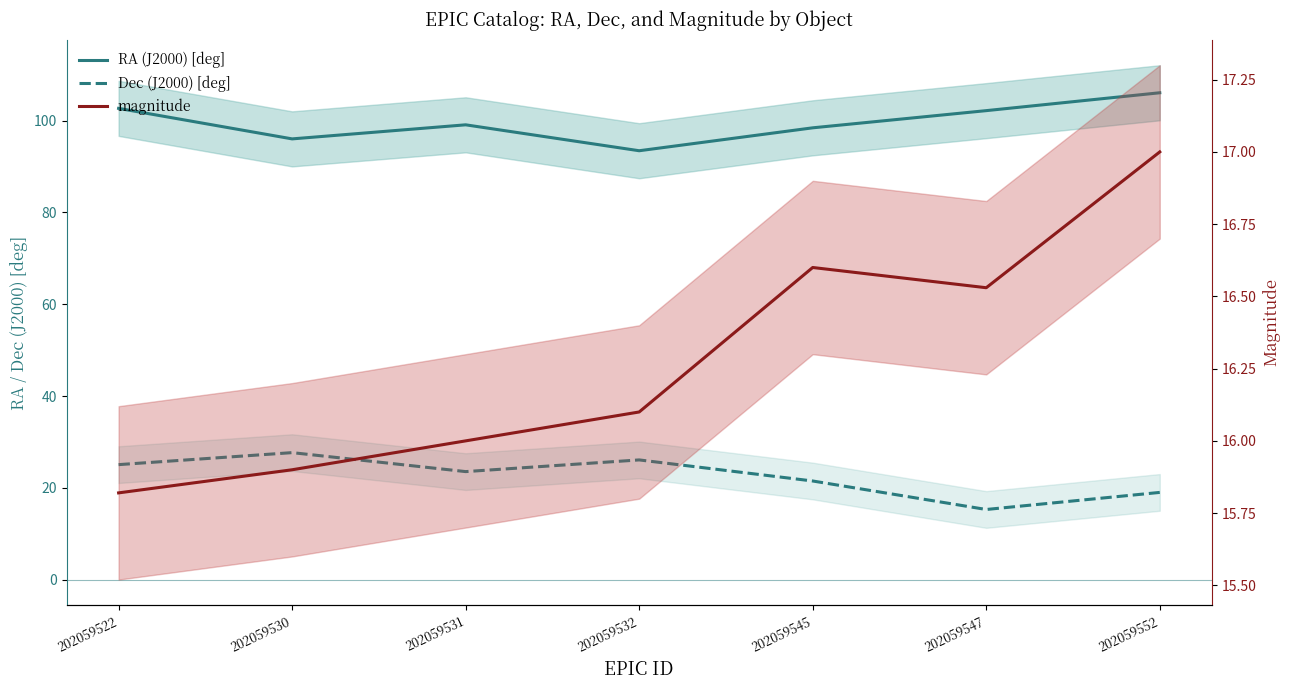

Is the value of Dec (J2000) [deg] at 202059530 greater than the value of magnitude at 202059532?

Yes